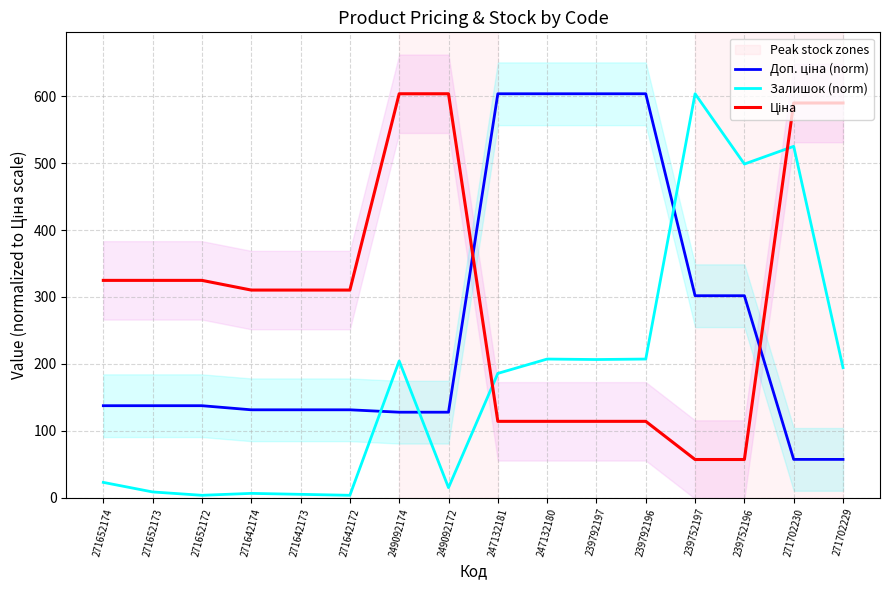

Where is the first local minimum for Залишок (norm)?

271652172